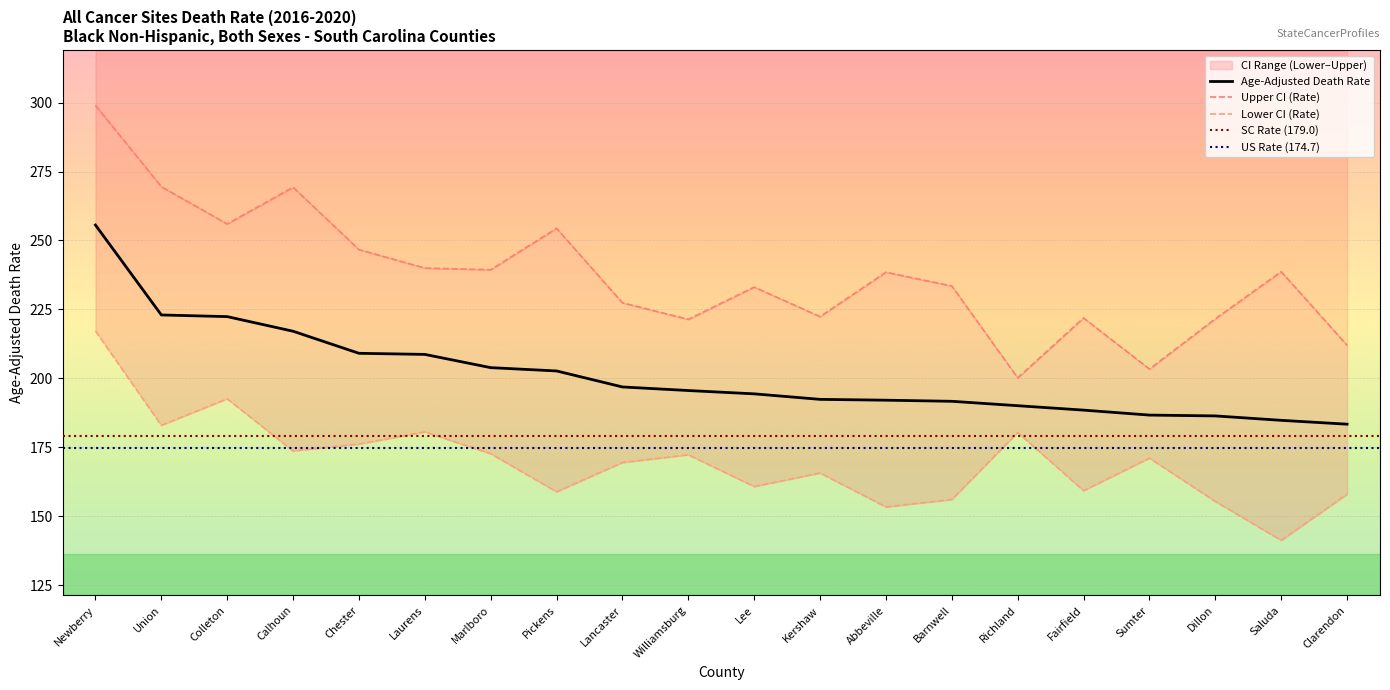

Reading left to right, extract all data points from this chart.

Age-Adjusted Death Rate: Newberry=255.6	Union=223.0	Colleton=222.4	Calhoun=217.1	Chester=209.1	Laurens=208.7	Marlboro=203.9	Pickens=202.7	Lancaster=196.9	Williamsburg=195.6	Lee=194.4	Kershaw=192.4	Abbeville=192.1	Barnwell=191.7	Richland=190.1	Fairfield=188.5	Sumter=186.7	Dillon=186.4	Saluda=184.8	Clarendon=183.4
Upper CI (Rate): Newberry=299.0	Union=269.5	Colleton=256.0	Calhoun=269.3	Chester=246.7	Laurens=240.0	Marlboro=239.4	Pickens=254.4	Lancaster=227.4	Williamsburg=221.4	Lee=233.1	Kershaw=222.4	Abbeville=238.5	Barnwell=233.5	Richland=200.2	Fairfield=221.9	Sumter=203.4	Dillon=221.6	Saluda=238.7	Clarendon=212.0
Lower CI (Rate): Newberry=217.2	Union=183.0	Colleton=192.6	Calhoun=173.7	Chester=176.2	Laurens=180.6	Marlboro=172.7	Pickens=158.9	Lancaster=169.5	Williamsburg=172.3	Lee=160.8	Kershaw=165.7	Abbeville=153.4	Barnwell=156.1	Richland=180.4	Fairfield=159.3	Sumter=171.1	Dillon=155.4	Saluda=141.3	Clarendon=158.0